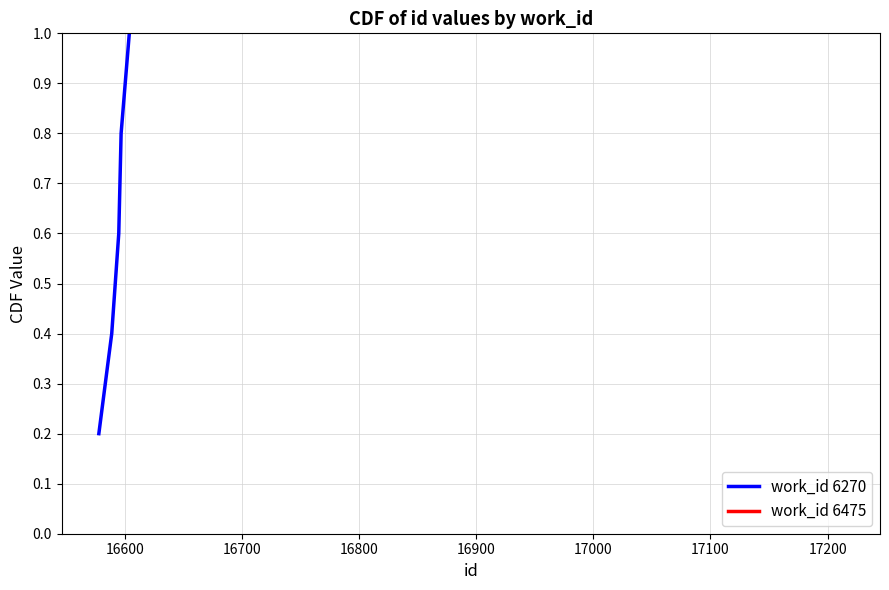

True or false: there are more than 1 points higher than both neighbors.

False